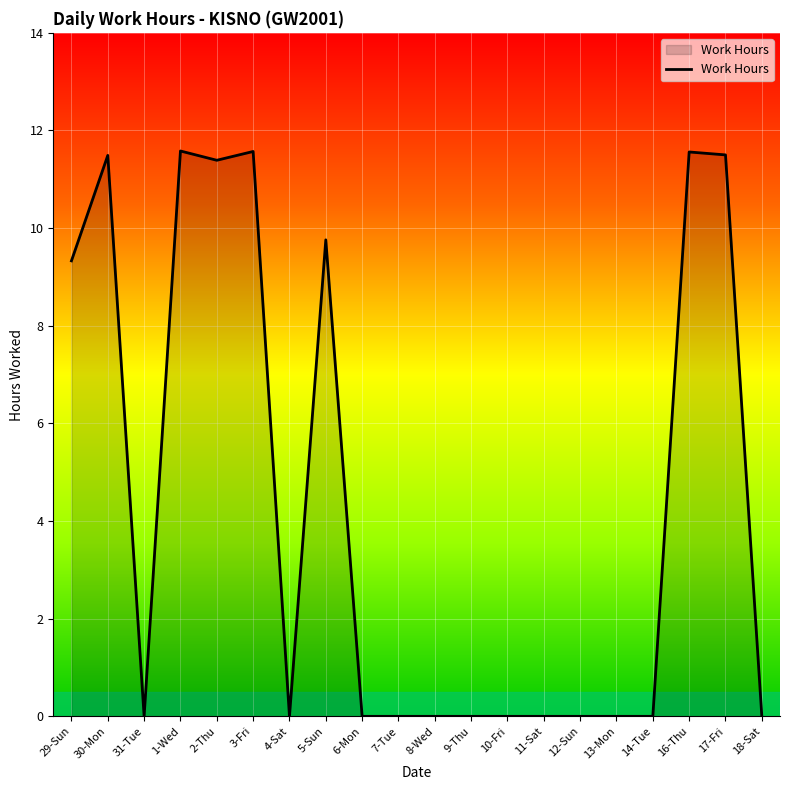

The value at 12-Sun is 5.4. True or false?

False